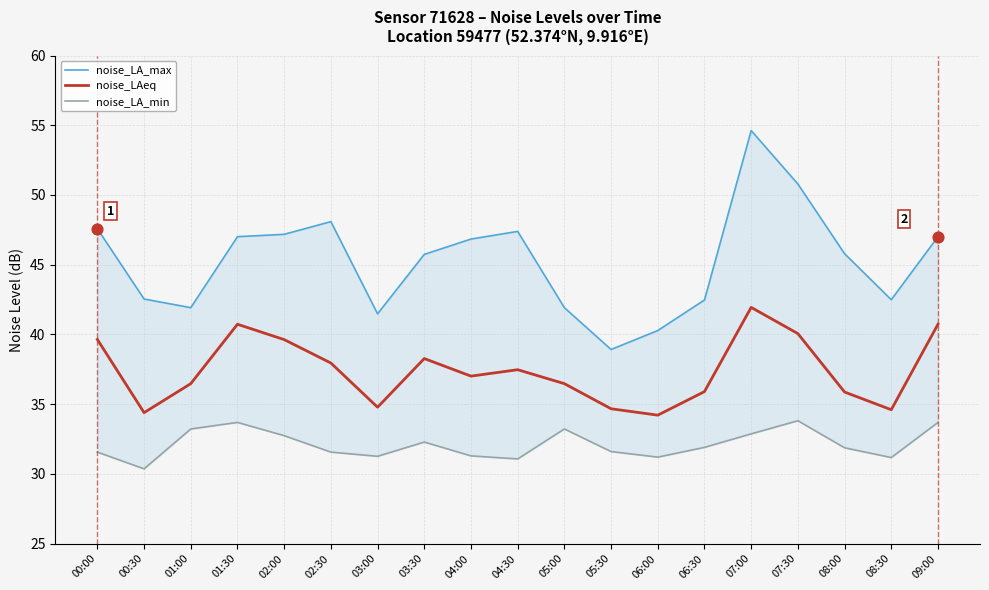

Which series reaches the minimum Y coordinate?

noise_LA_min